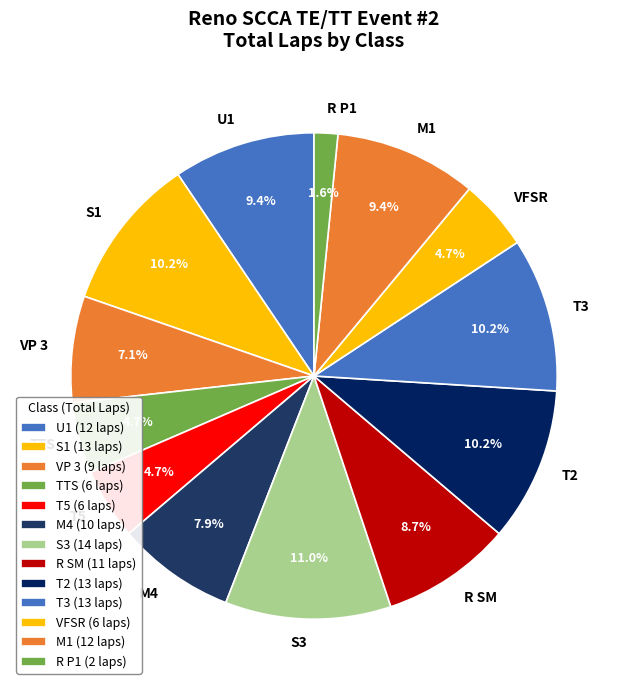

Is there a majority slice in this chart?

No